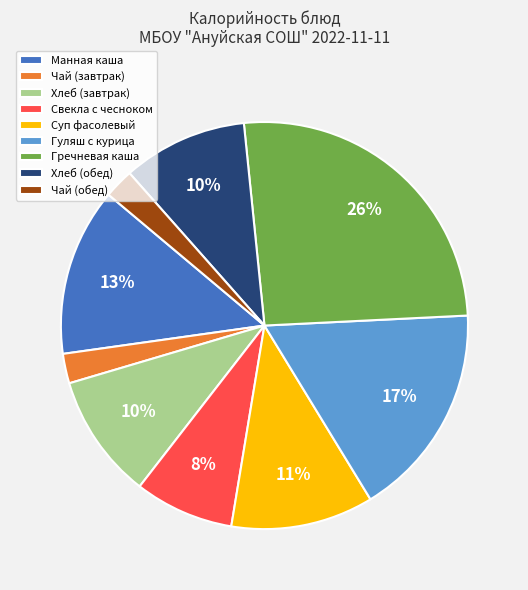

Combined, do Хлеб (завтрак) and Гречневая каша account for over 50%?

No